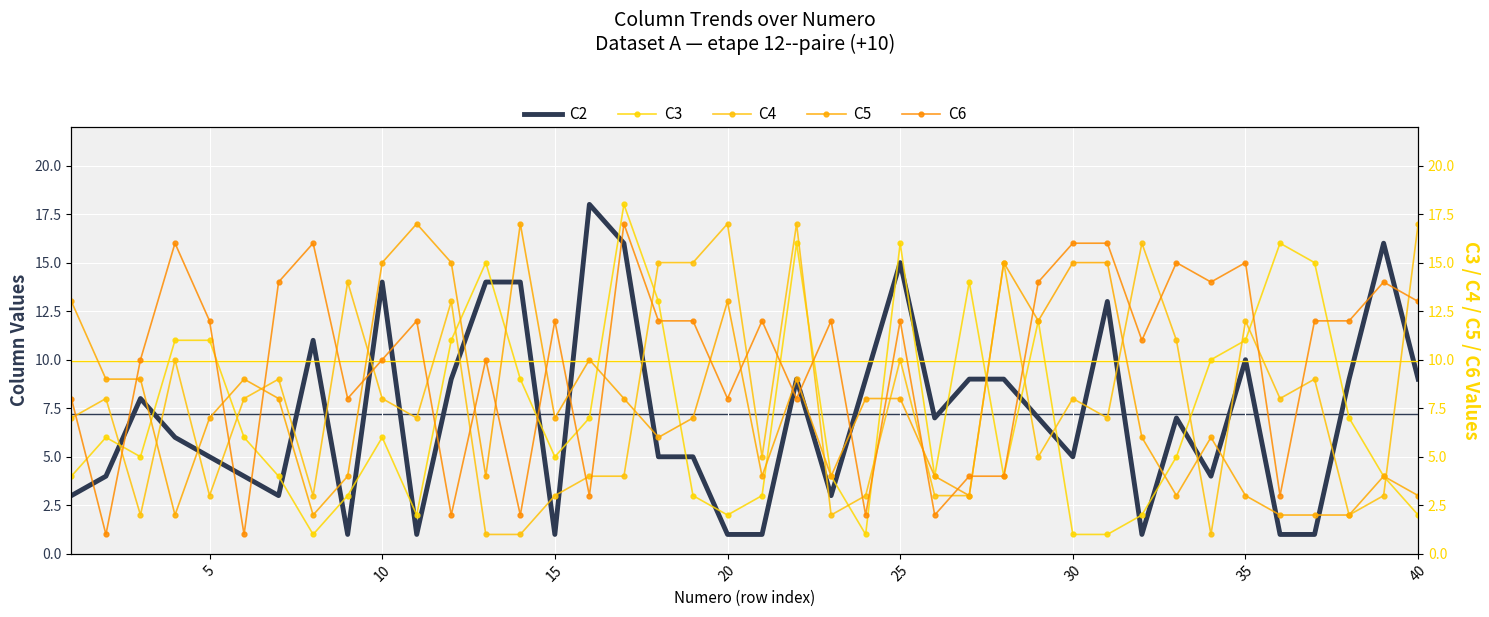

What is the maximum value for C2?

18